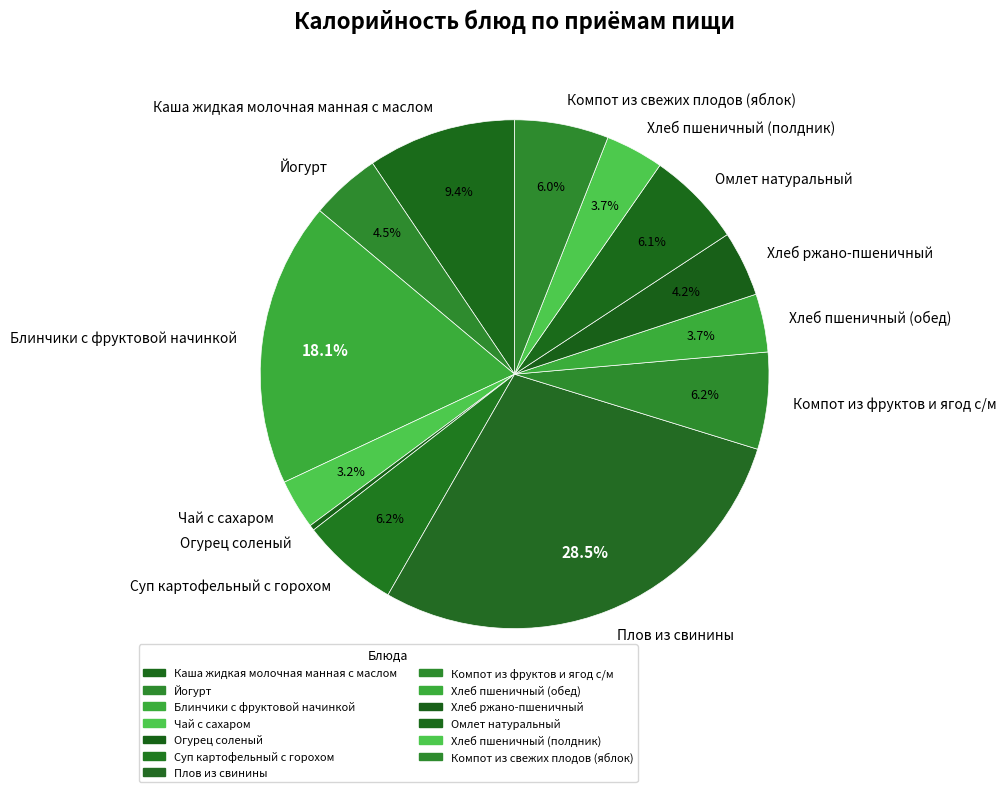

To the nearest percent, what is the average slice percentage?

8%